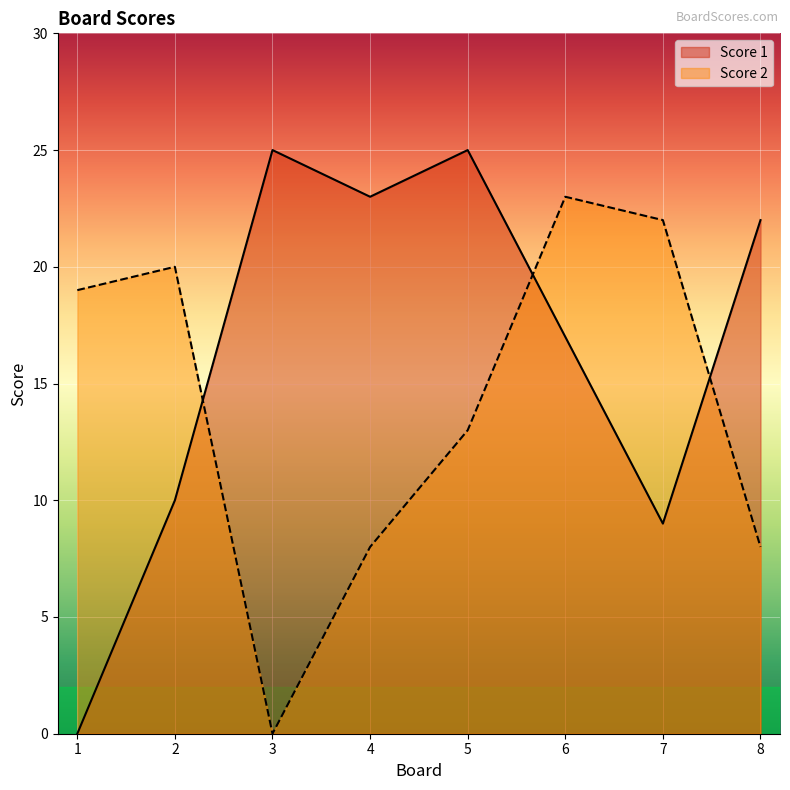

True or false: Score 2 has more than 2 interior local peaks.

False